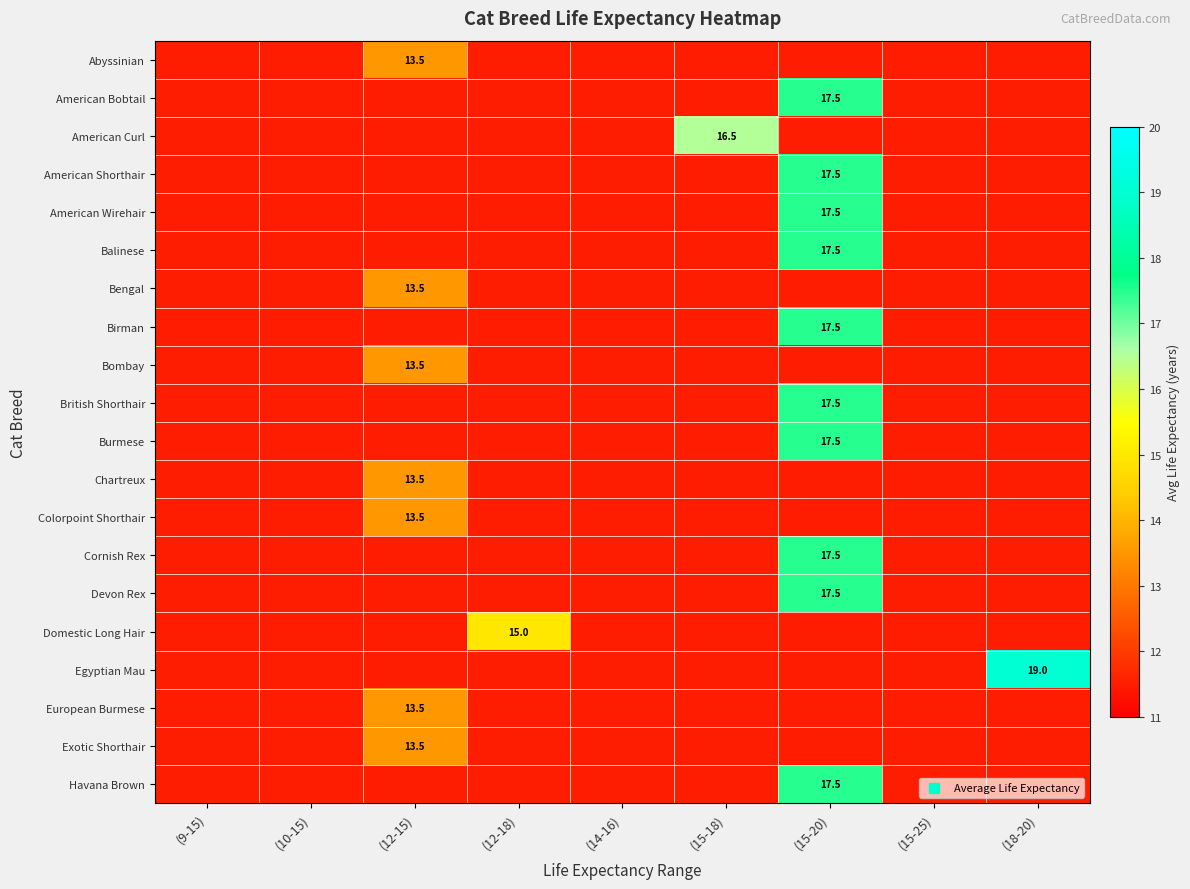

Is it true that American Curl equals 29.0 at (15-18)?

False